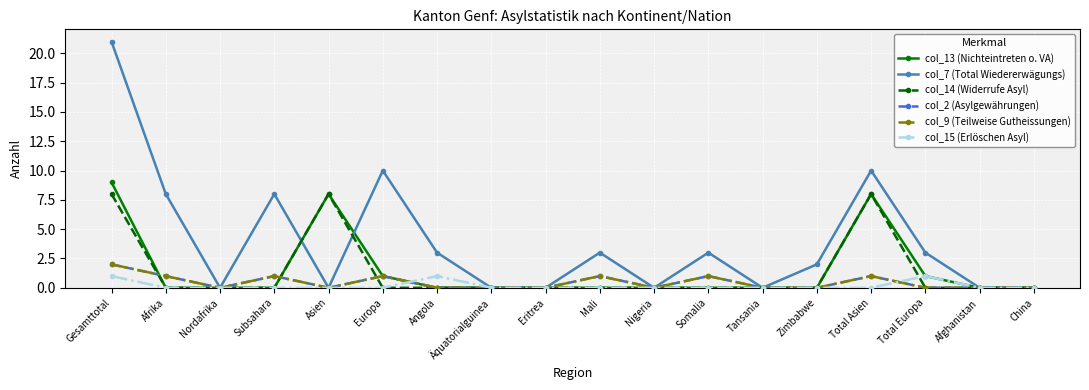

What is the label of the 7th point from the right?

Somalia